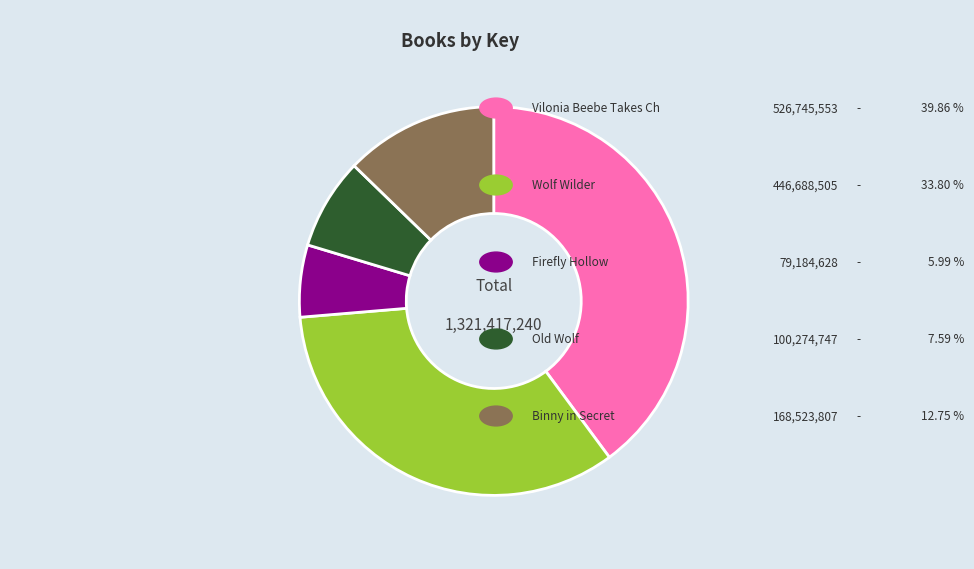

Does any single category account for the majority?

No